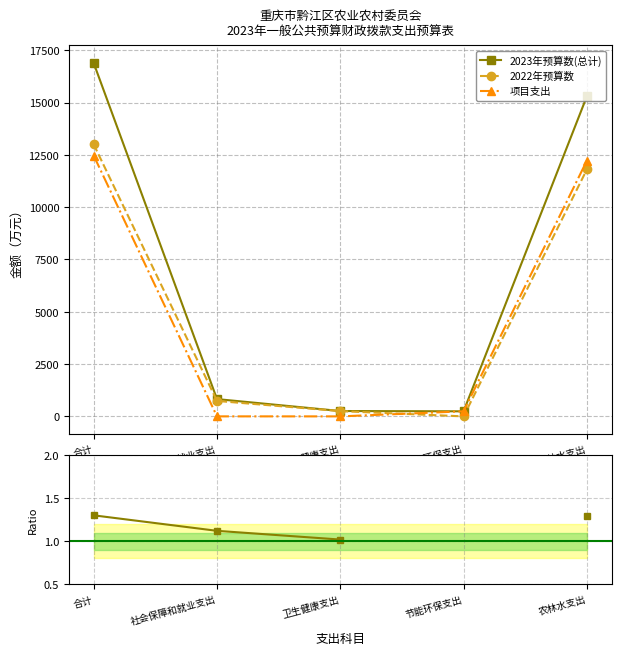

True or false: 2023总计/2022预算 has more than 1 points higher than both neighbors.

False